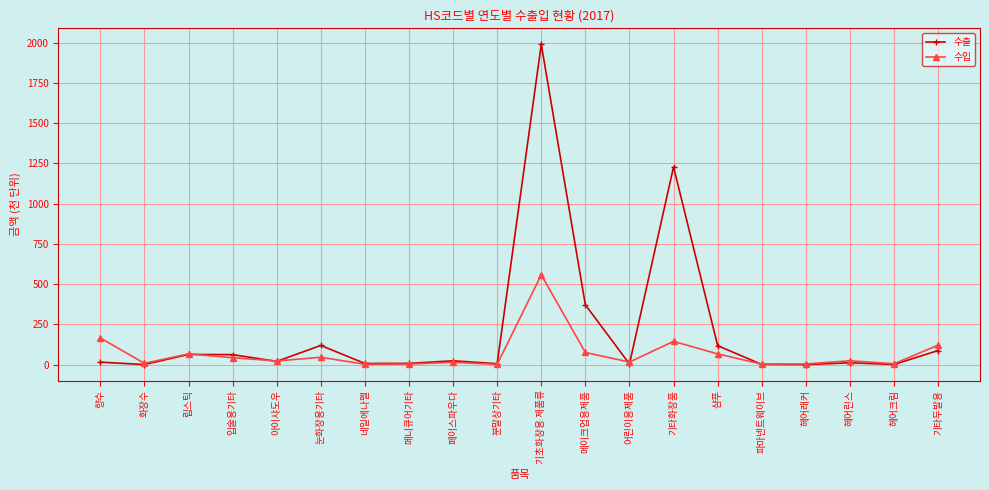

How many interior local valleys does the 수입 series have?

7